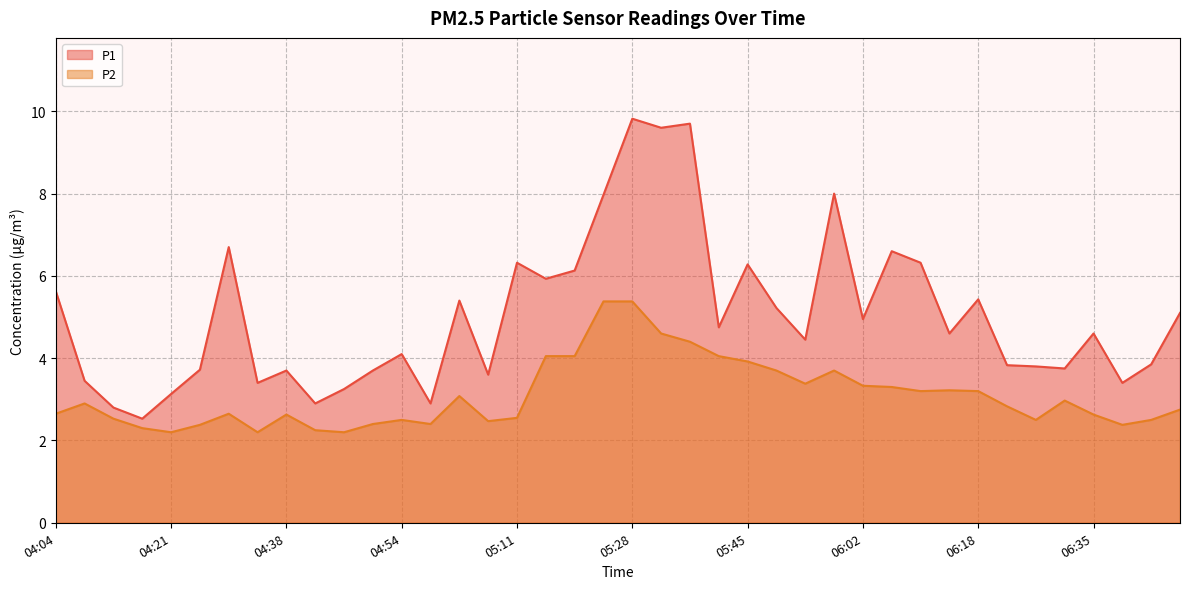

Read the P1 value at 04:50.

3.7